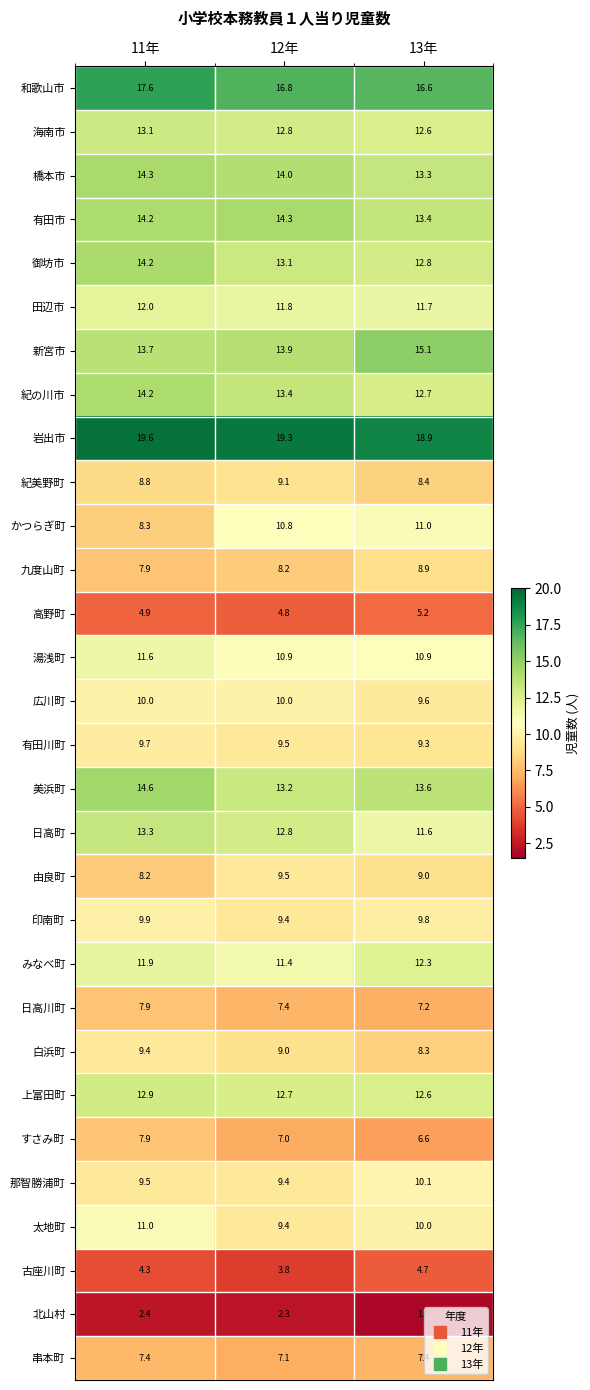

The 上富田町 series shows 22.5 at 11年. True or false?

False